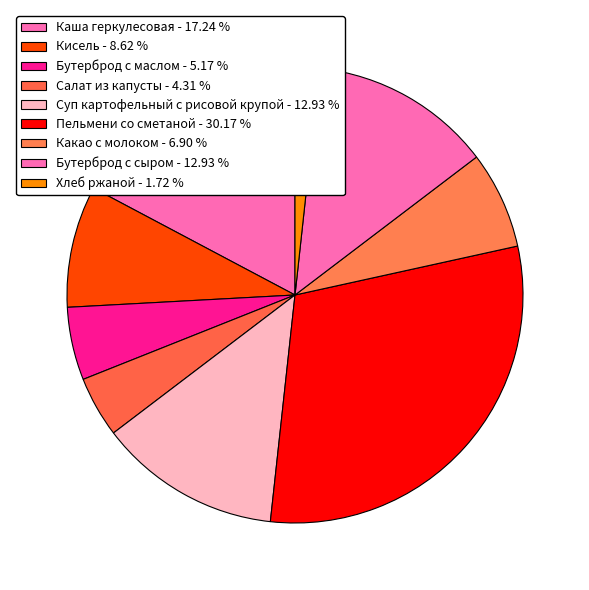

To the nearest percent, what is the difference between the largest and smallest slice percentages?

28%